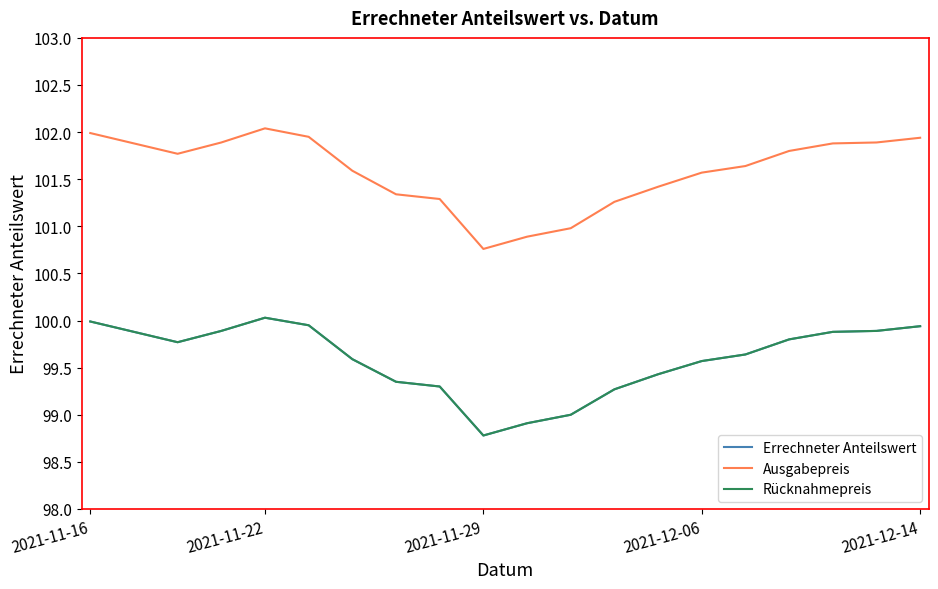

Does the chart display data point markers on the line(s)?

No